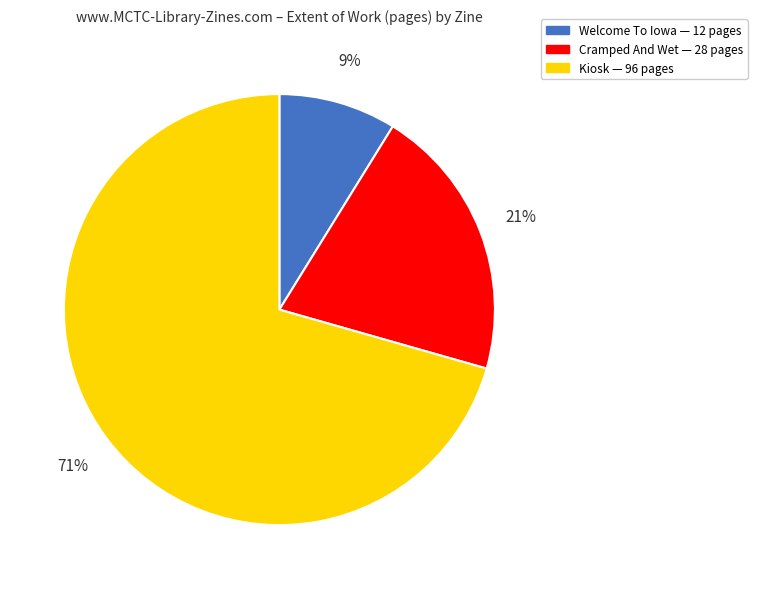

Does any single category account for the majority?

Yes